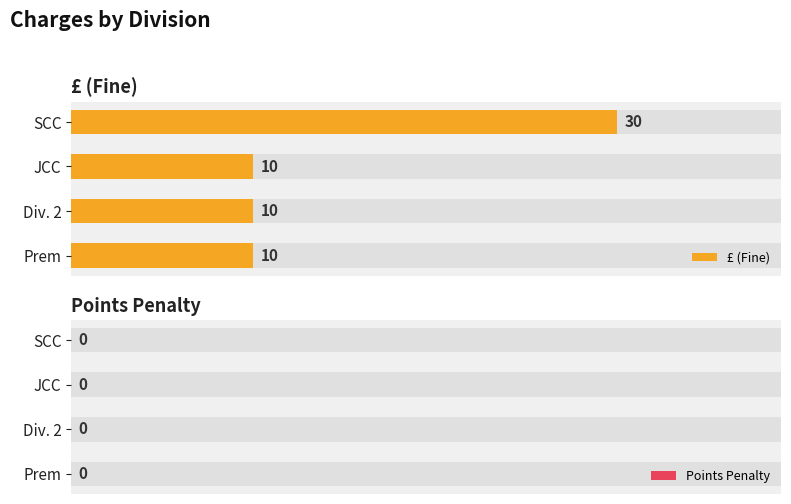

How many £ (Fine) values are between 10 and 30?

4